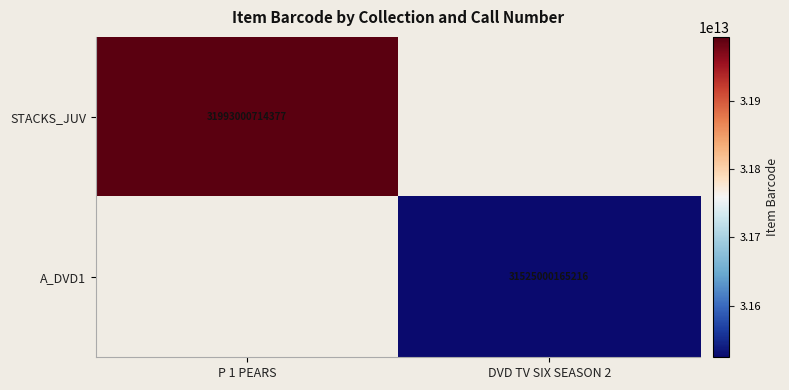

How many distinct data groups are displayed?

2